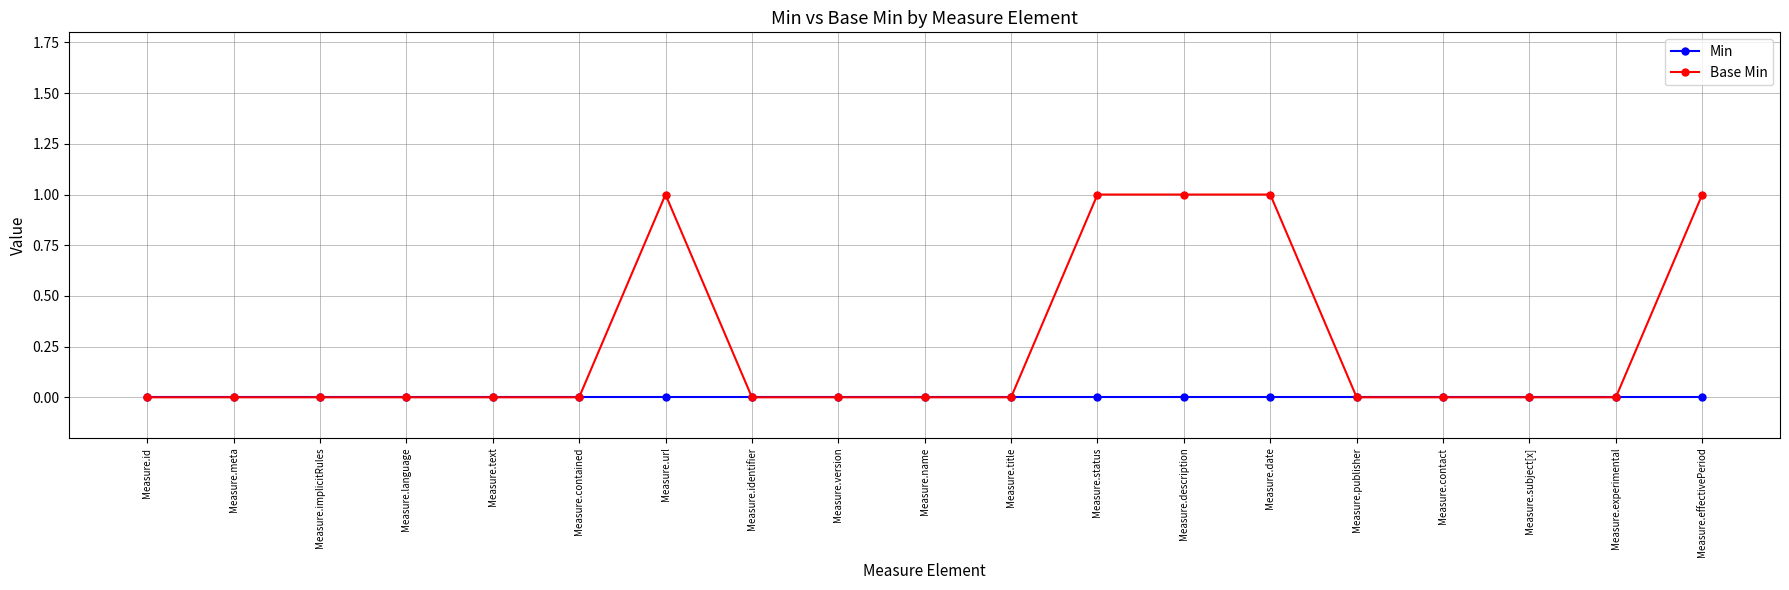

Which series has the largest range (max minus min)?

Base Min